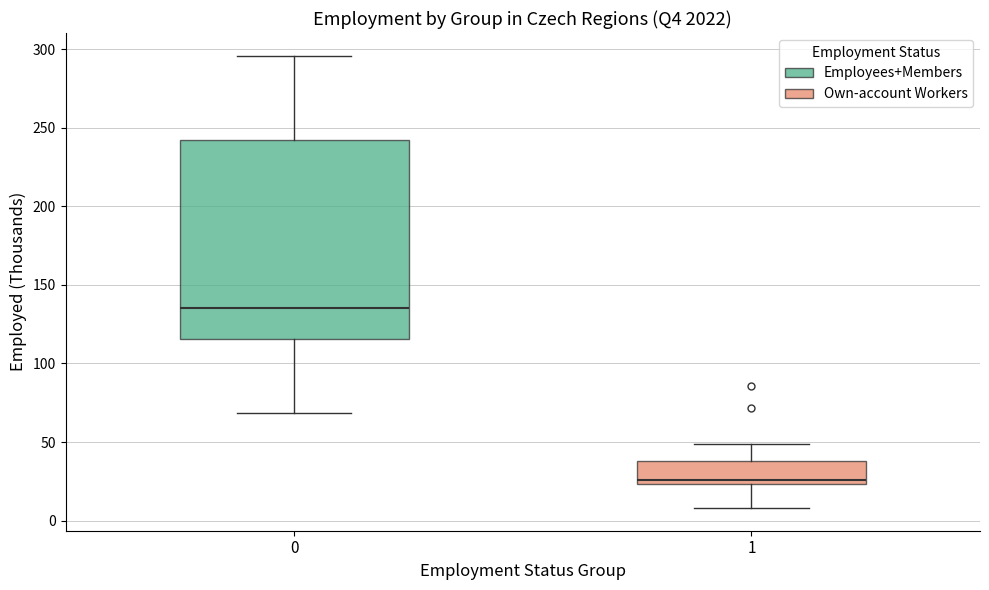

Which box is the tallest, from its lower edge to its upper edge?

0